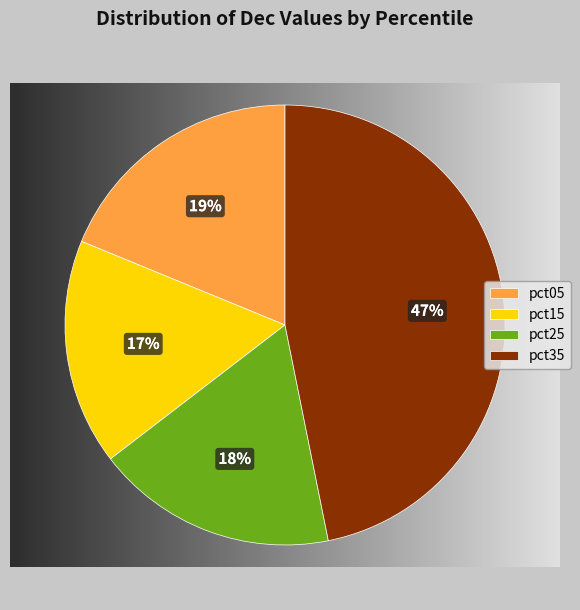

To the nearest percent, what is the difference between the largest and smallest slice percentages?

30%